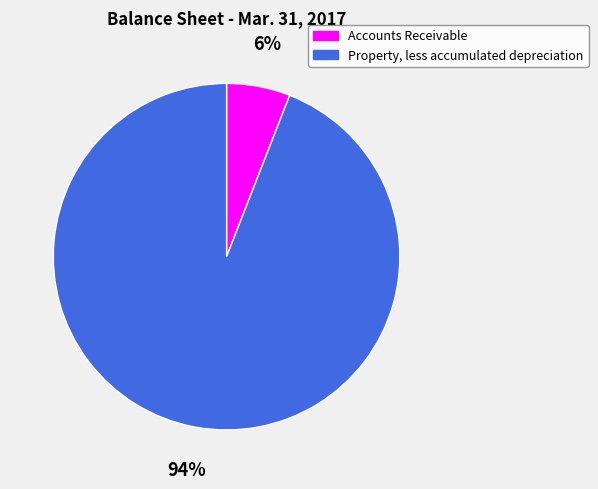

Which category has the biggest portion of the pie?

Property, less accumulated depreciation